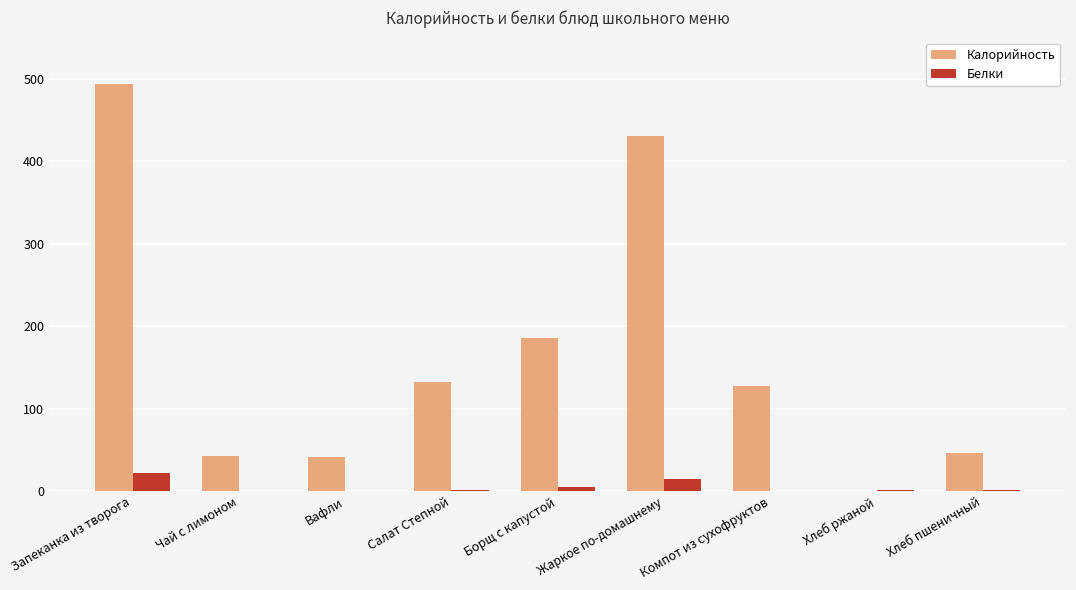

What are all the series names shown in the legend?

Калорийность, Белки